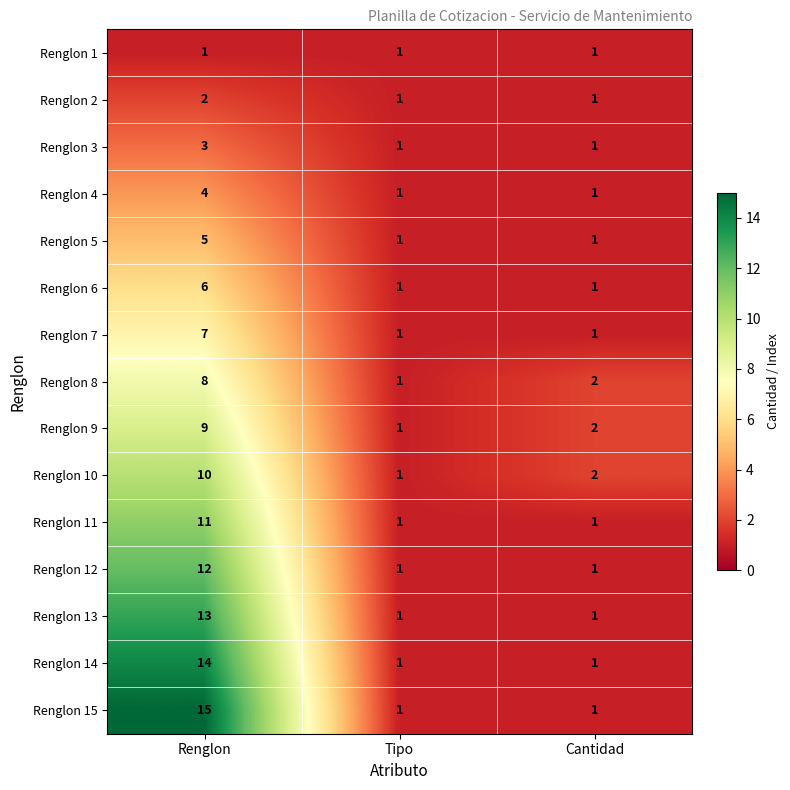

At which category is the sum across all series the highest?

Renglon